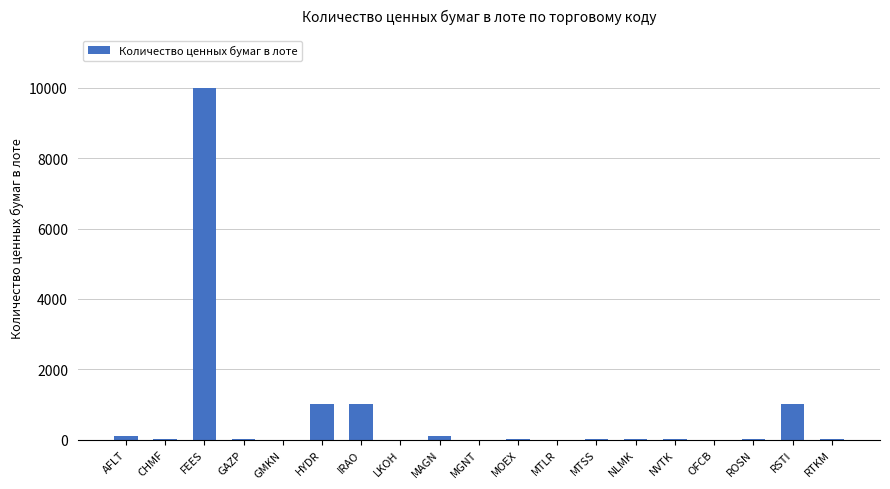

The chart shows a value of 1000 at RSTI. True or false?

True